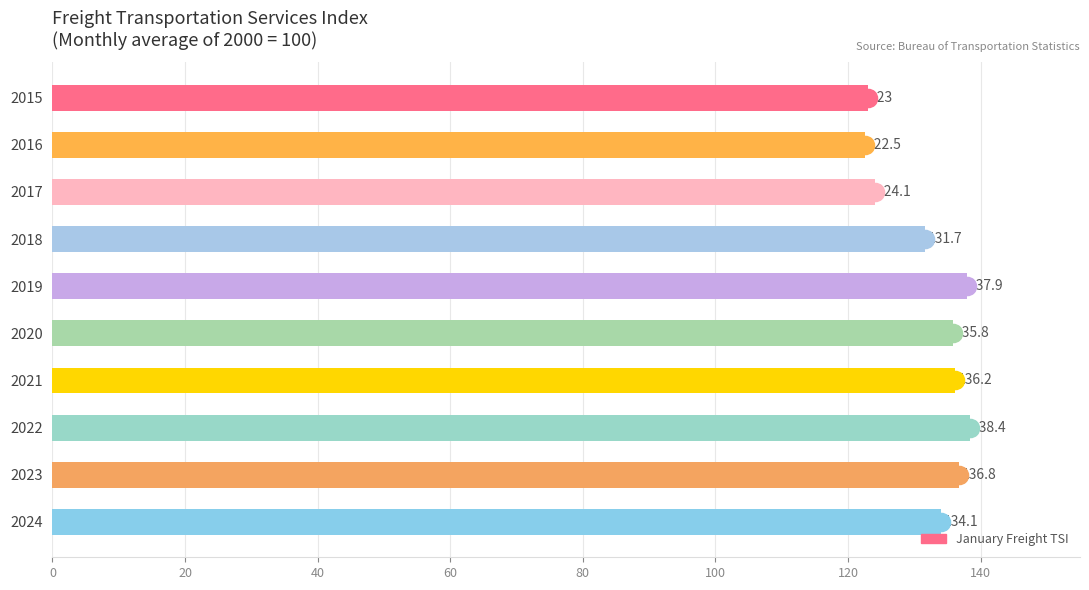

What is the change in value from 2015 to 2021?

+13.2